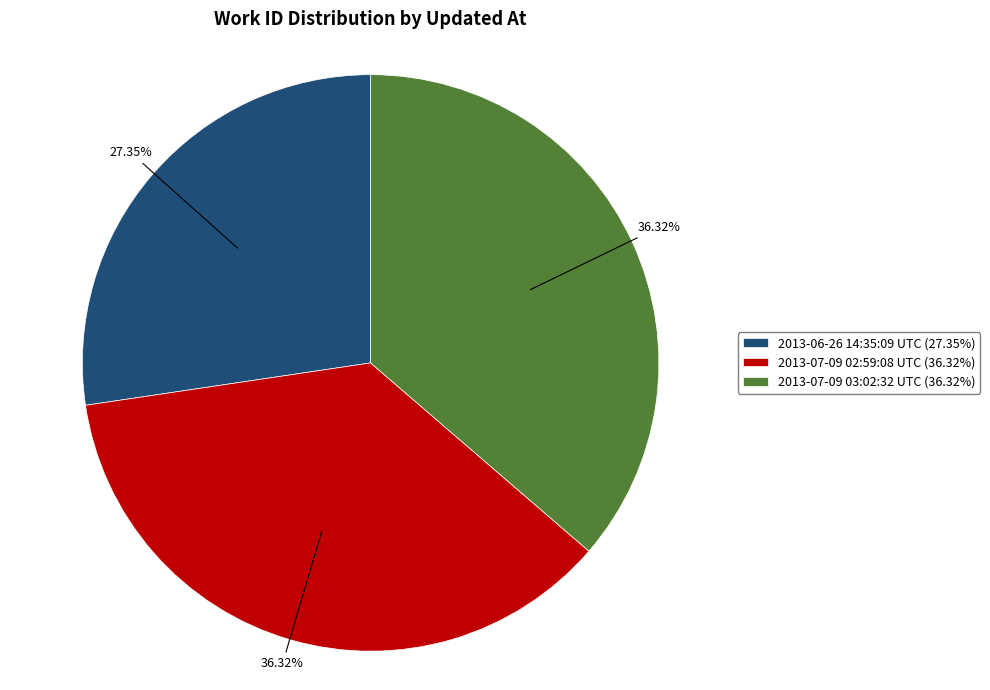

To the nearest percent, what portion does 2013-07-09 02:59:08 UTC represent?

36%